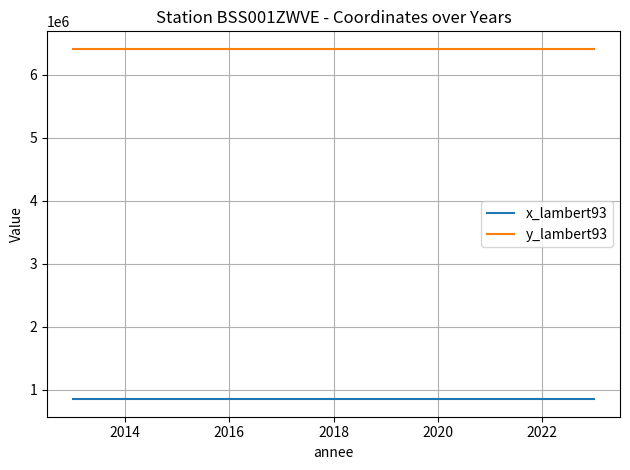

What is the greatest value displayed?

6407367